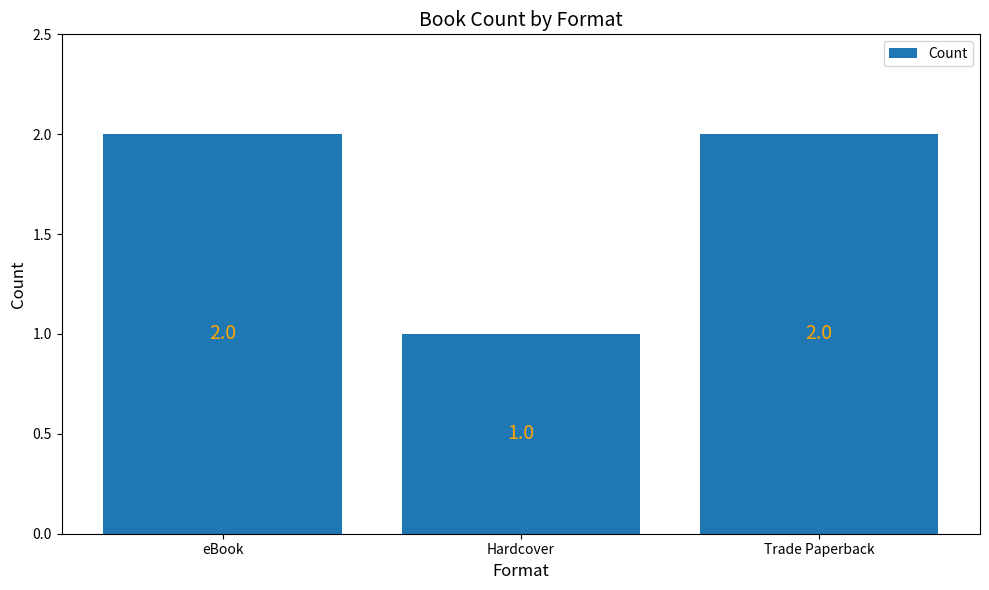

The value at Trade Paperback is 2. True or false?

True